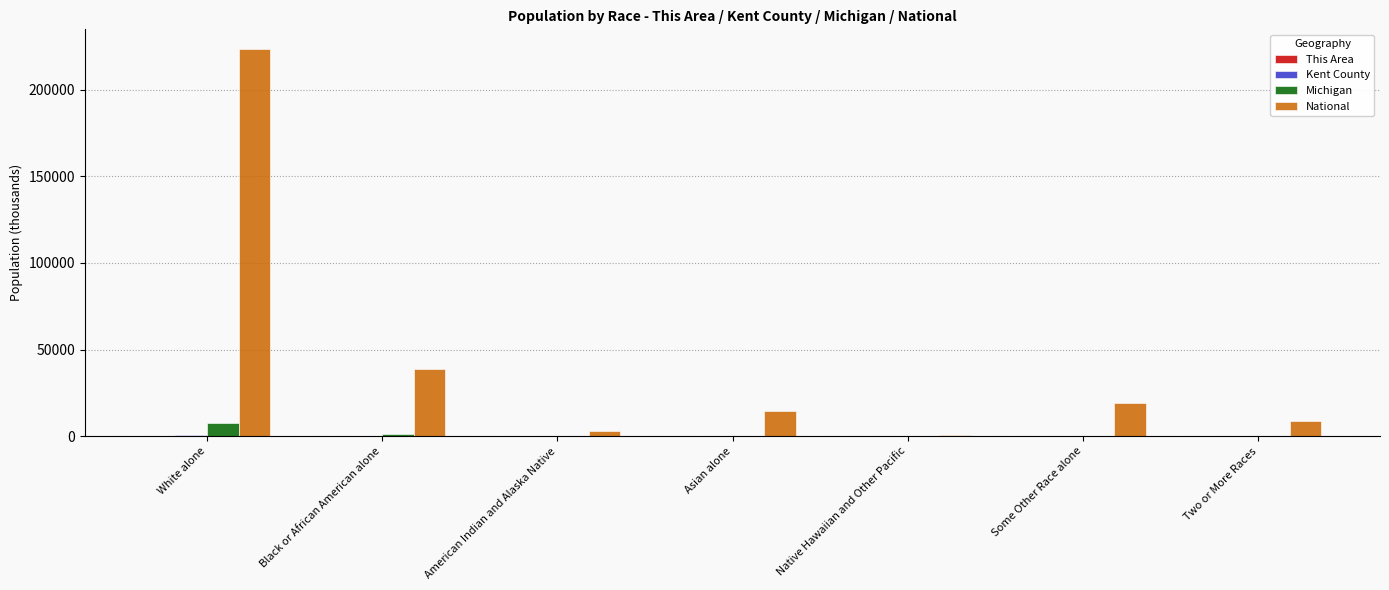

Which label corresponds to the largest value in the chart?

White alone